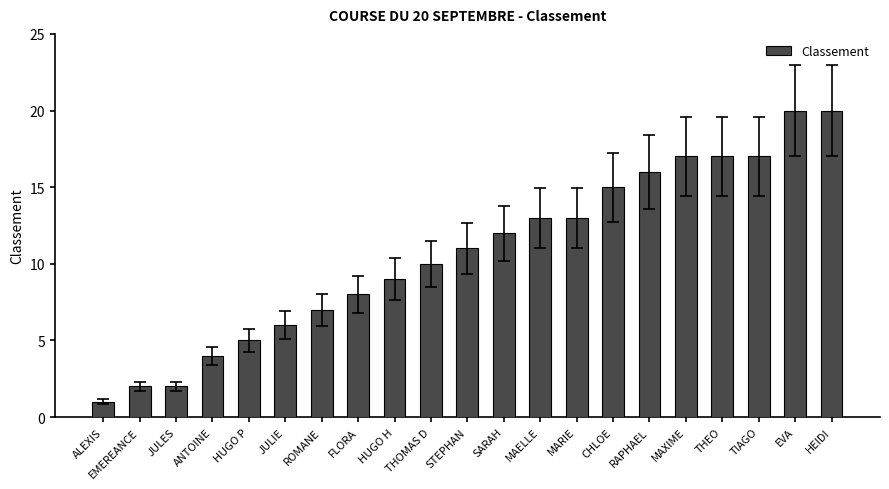

Are the bars horizontal?

No